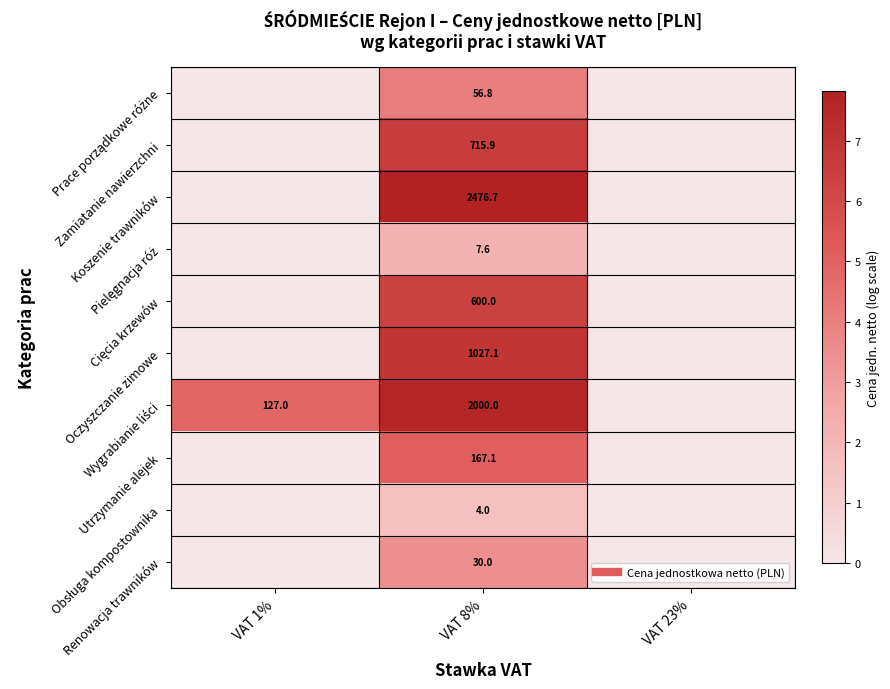

Which category has the lowest value in the Obsługa kompostownika series?

VAT 1%